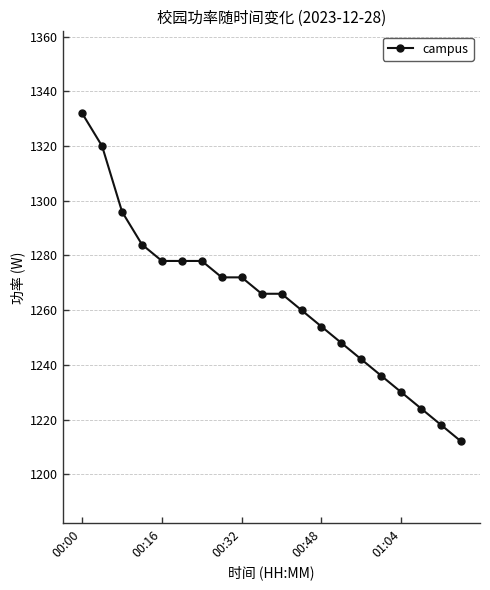

What is the maximum value shown in the chart?

1332